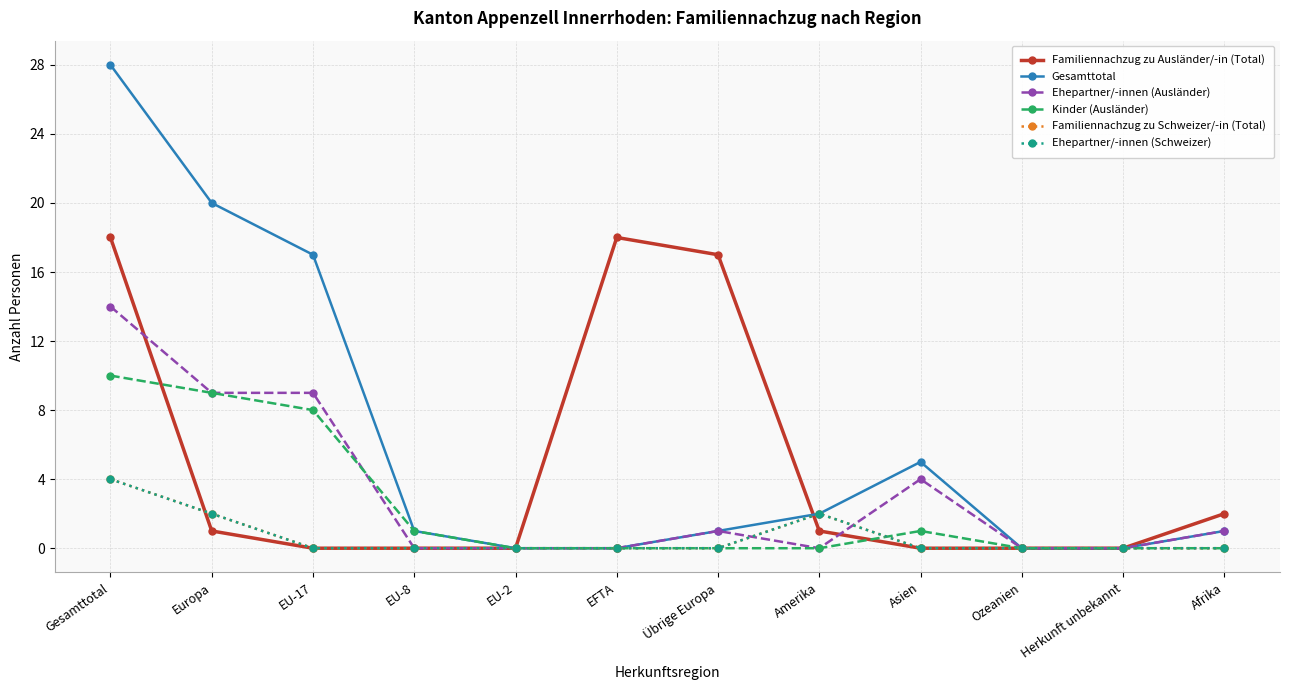

Does the chart have visible grid lines?

Yes